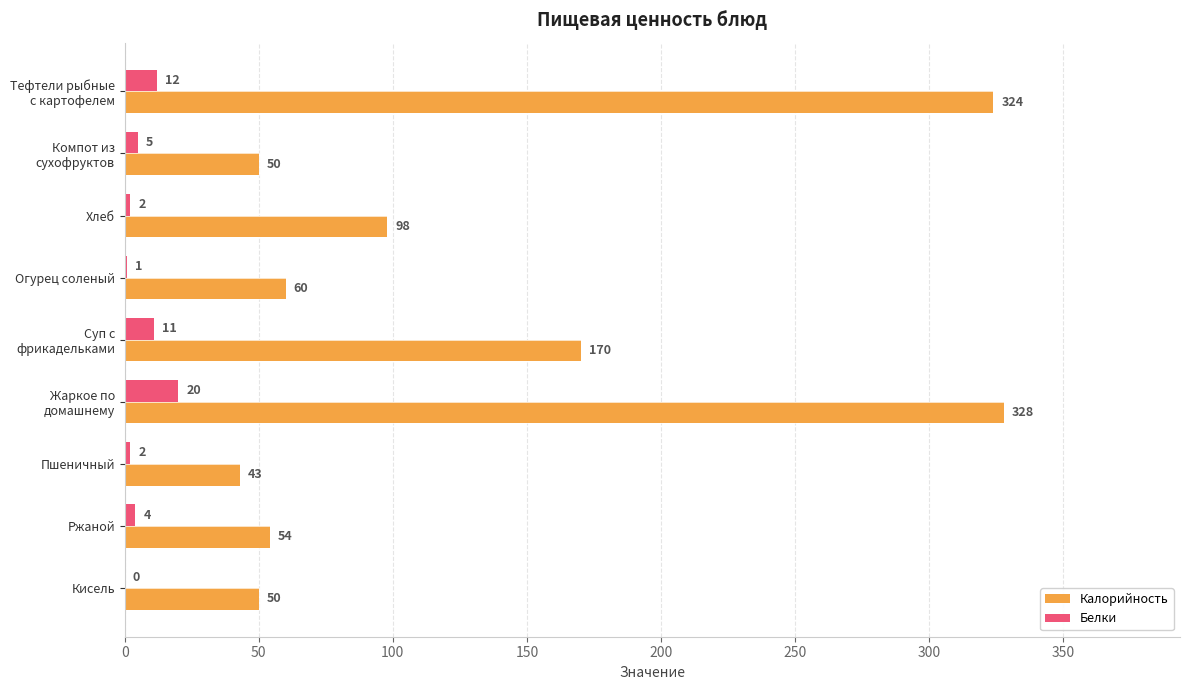

The value of Калорийность at Хлеб is 98. True or false?

True